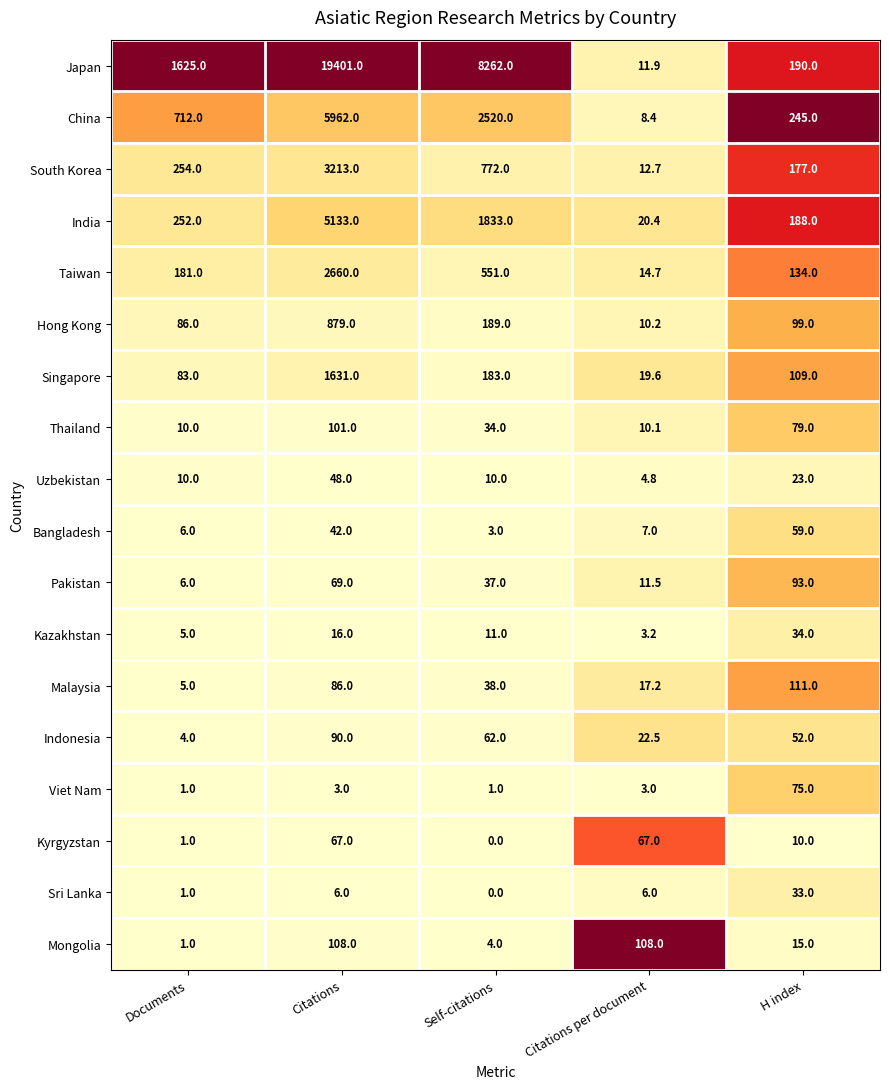

True or false: Singapore has a value of 183.0 at Self-citations.

True